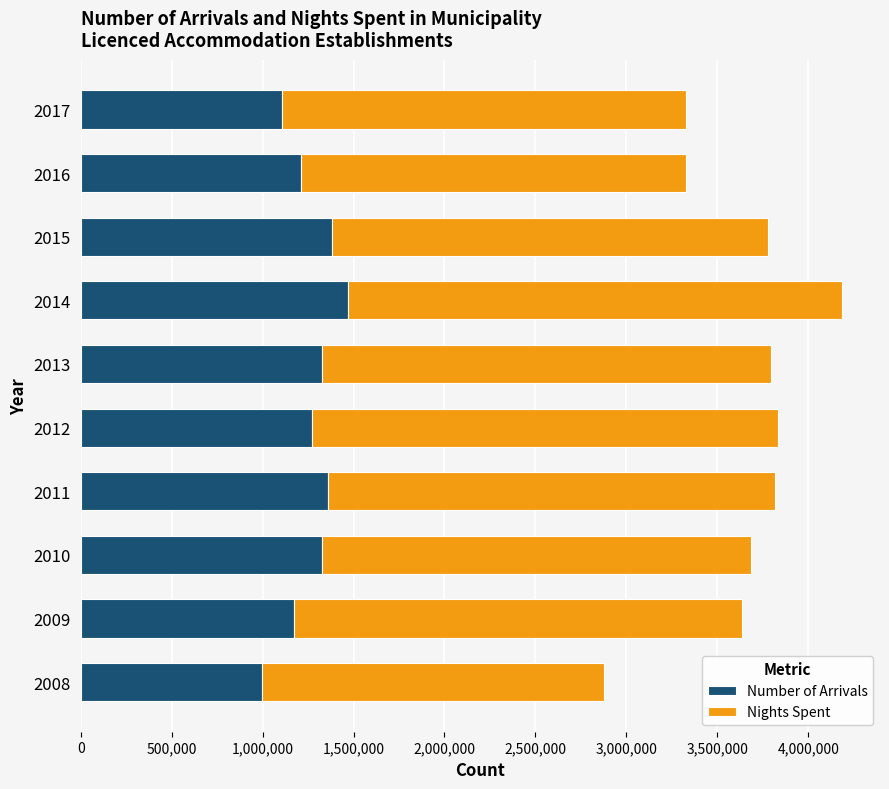

What is the difference between the maximum and minimum values in the Number of Arrivals series?

474465